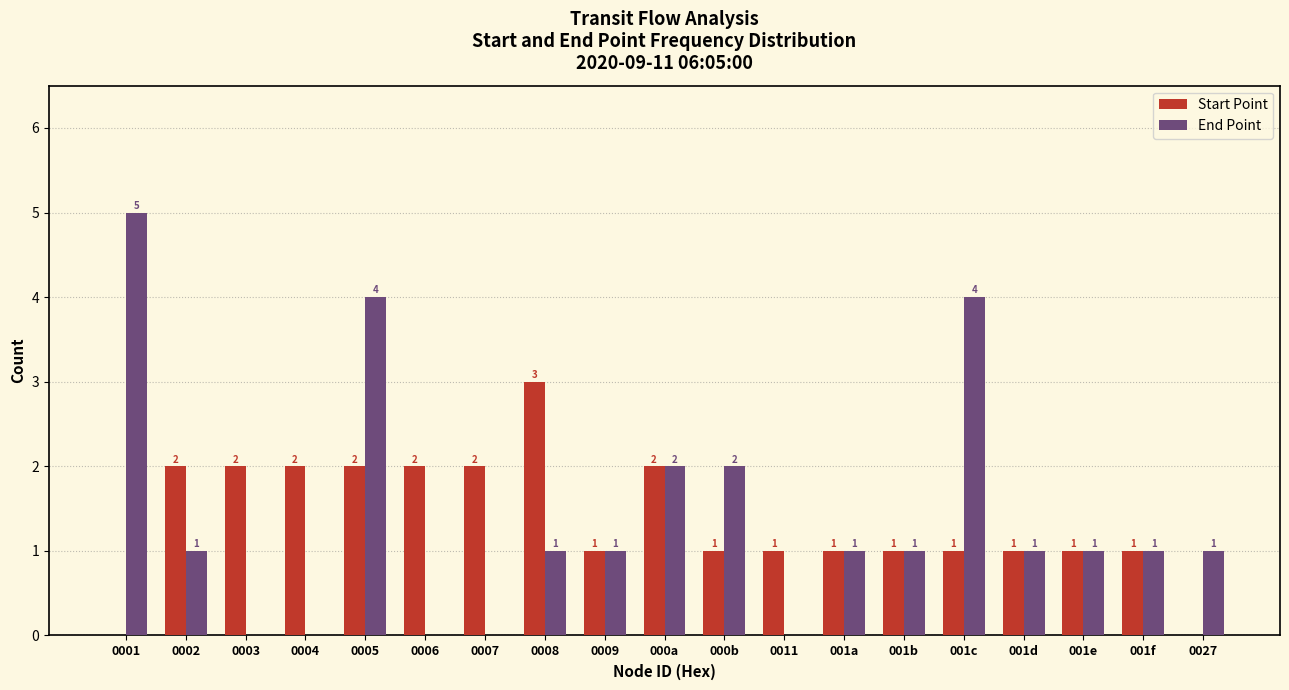

At which category is the sum across all series the highest?

0005